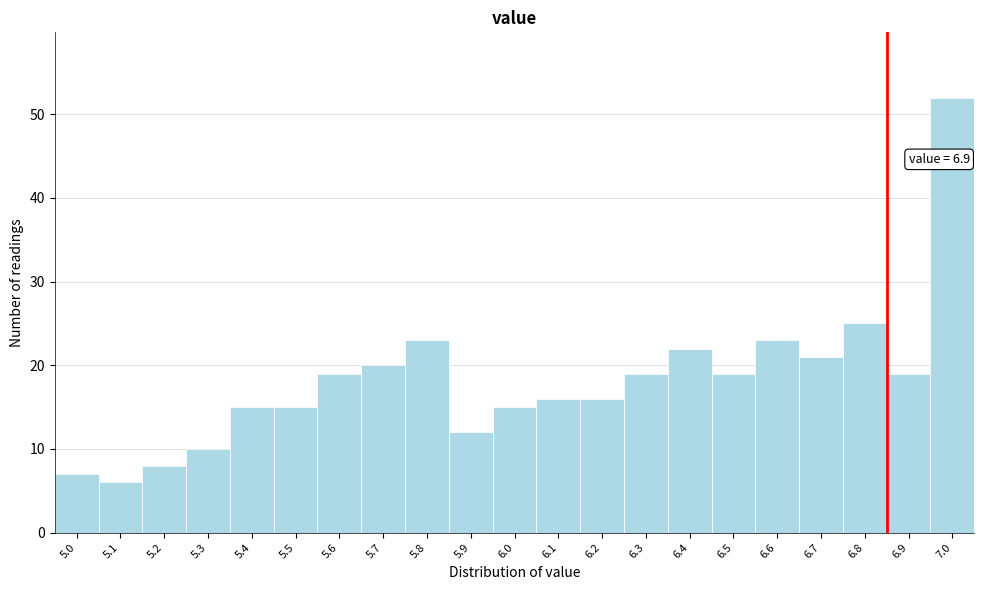

Reading left to right, transcribe all the data shown in this chart.

7	6	8	10	15	15	19	20	23	12	15	16	16	19	22	19	23	21	25	19	52